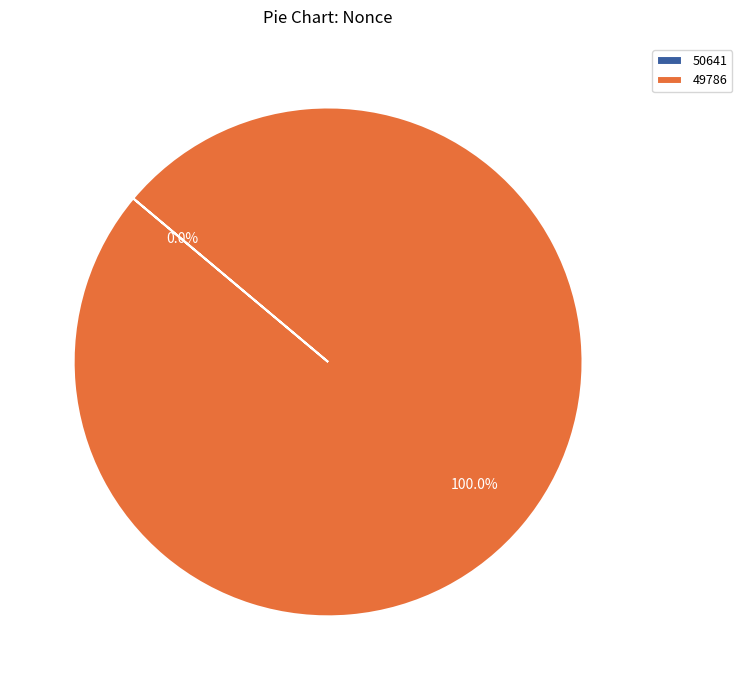

What is the total percentage of 49786 and 50641?

100.0%